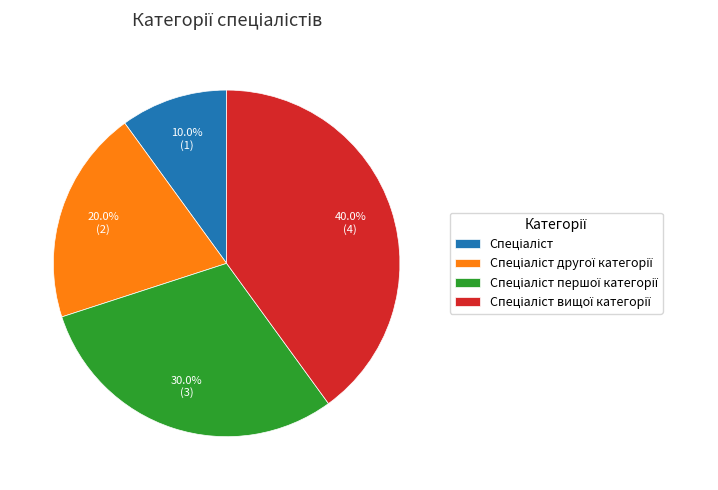

Is there a majority slice in this chart?

No